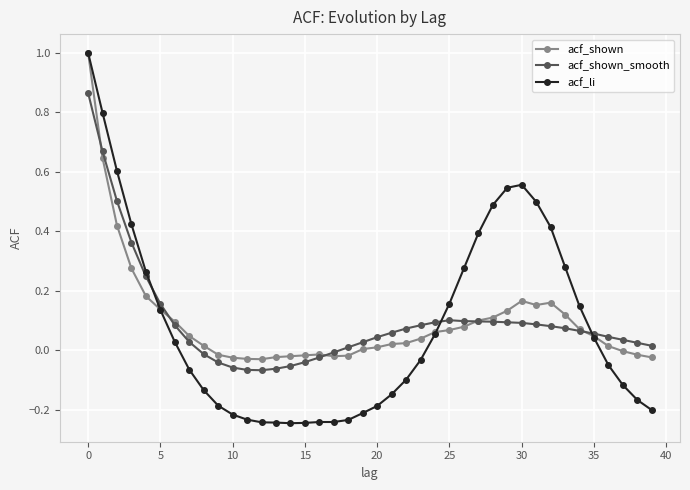

Which series has the largest range (max minus min)?

acf_li